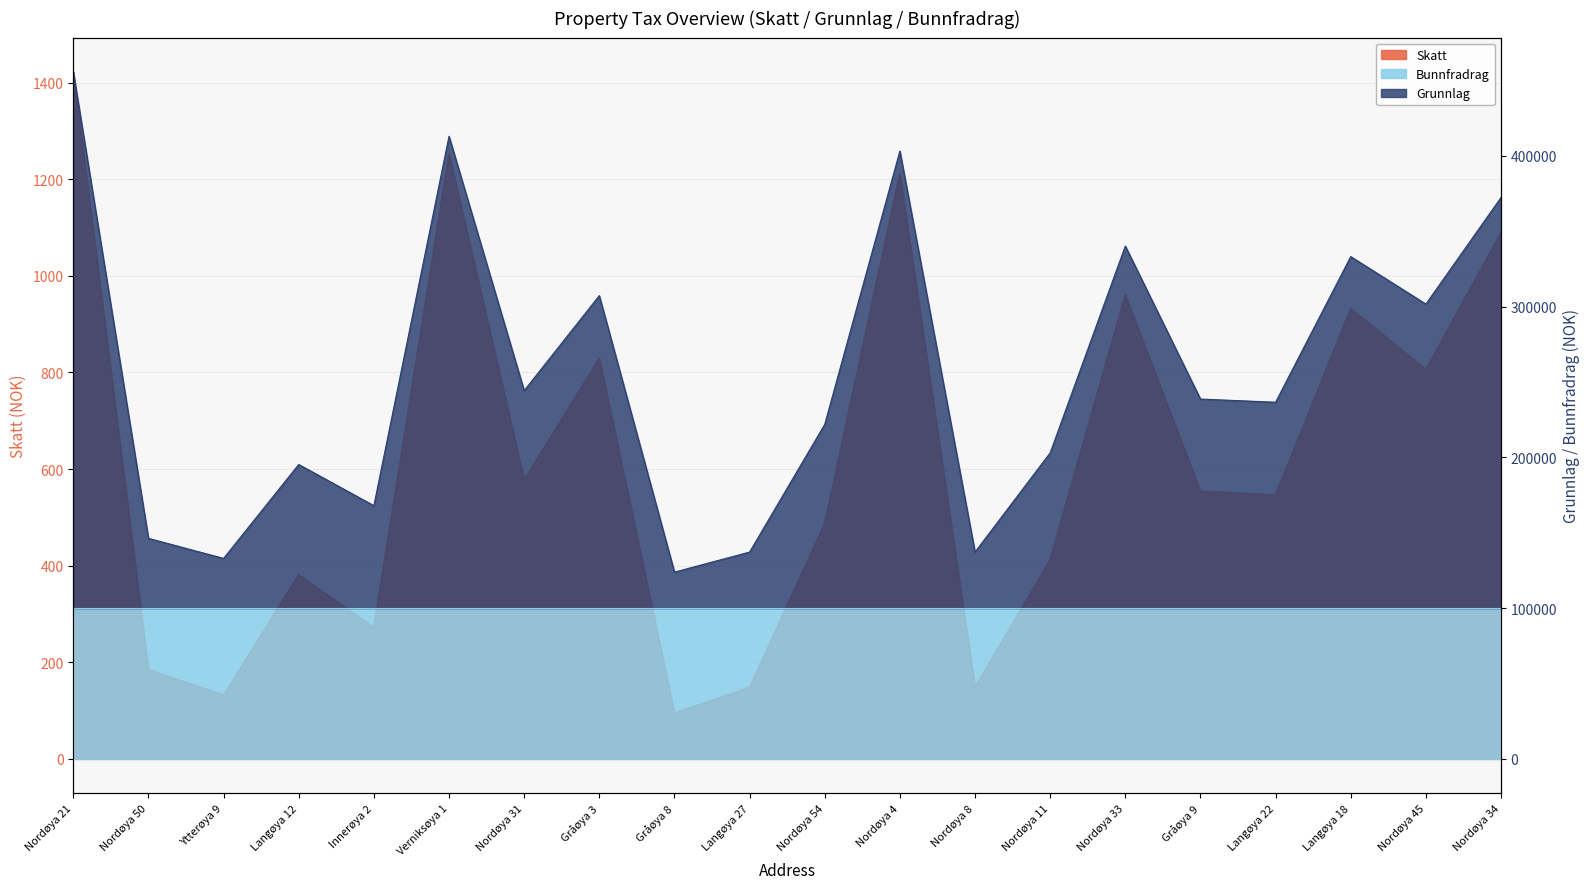

Where does the Grunnlag series first go above 238700?

Nordøya 21